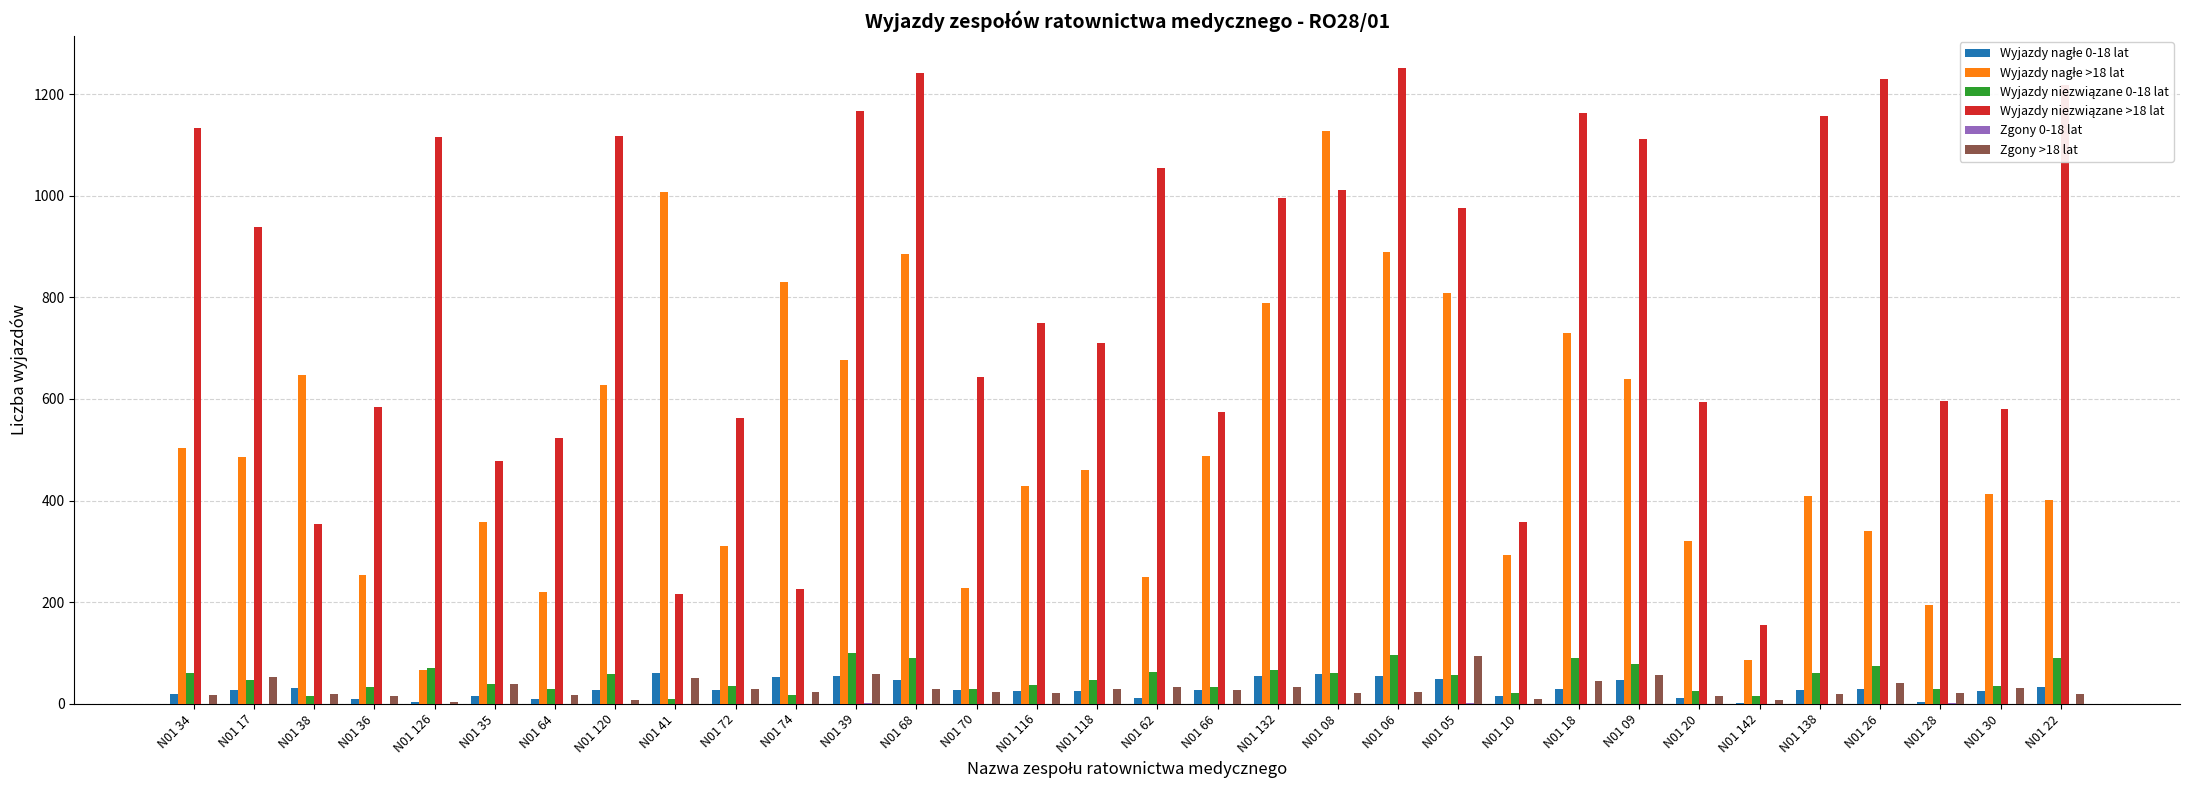

The Zgony >18 lat series shows 32 at N01 62. True or false?

True